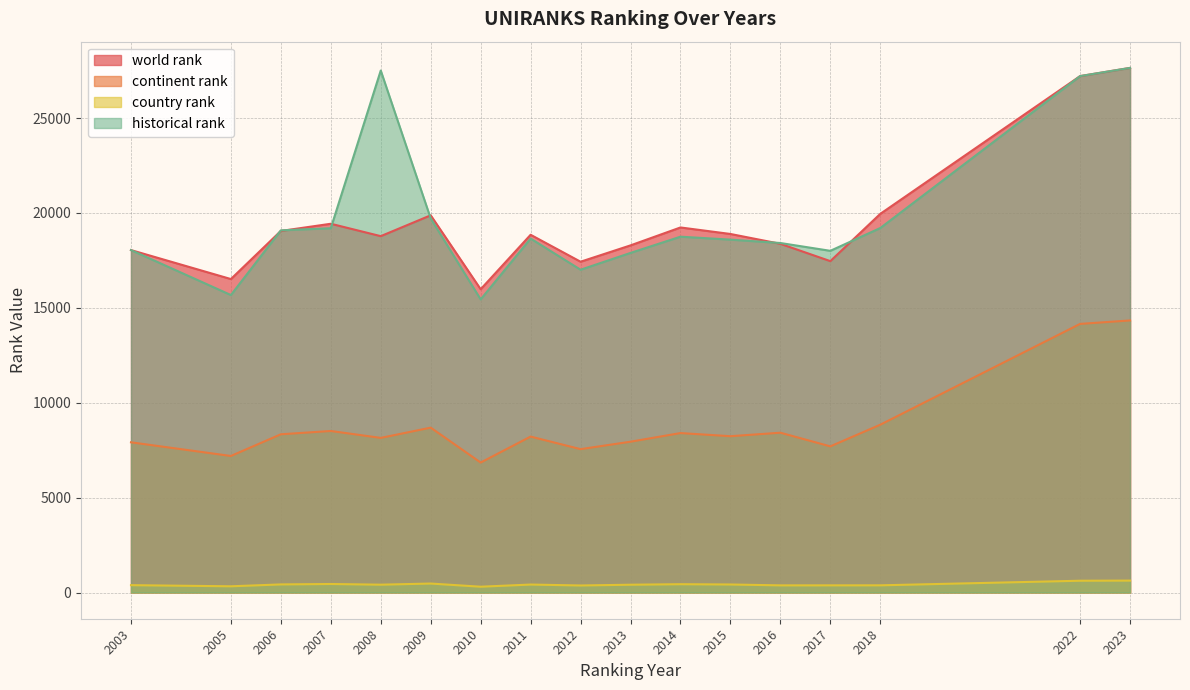

Where do historical rank and world rank first cross each other?

2005 and 2006